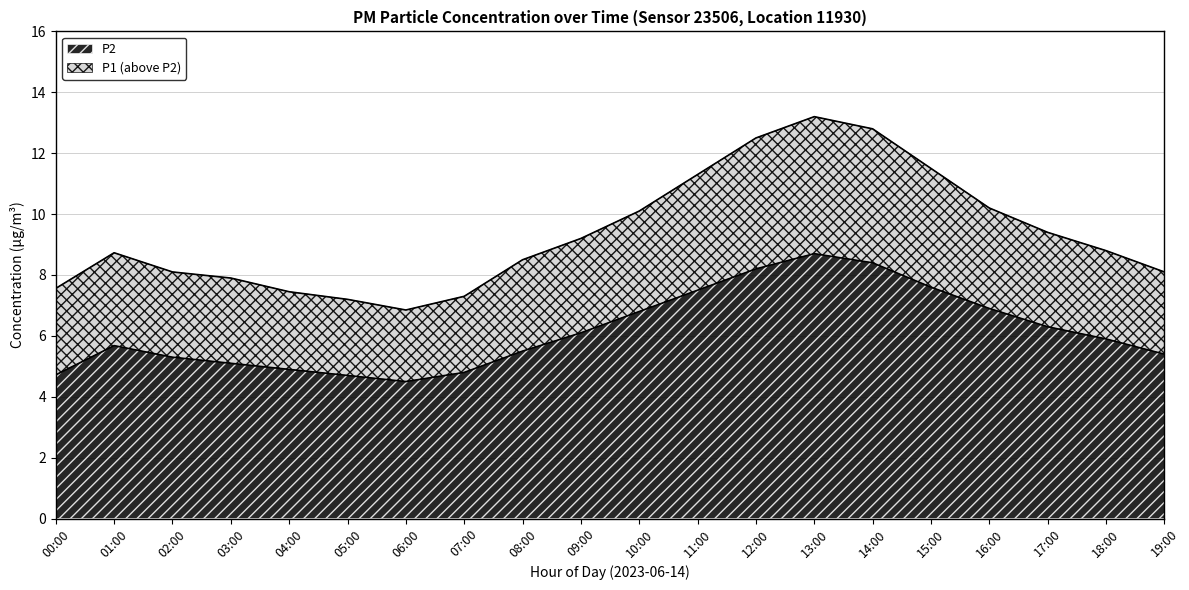

At which category does P2 reach its first local valley?

06:00